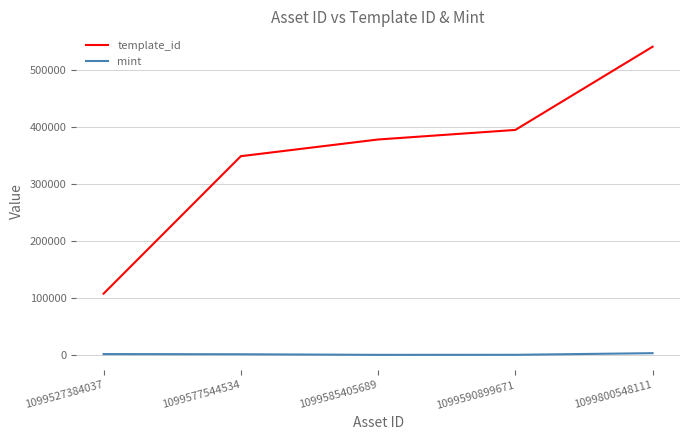

What is the highest value of the mint series?

4054